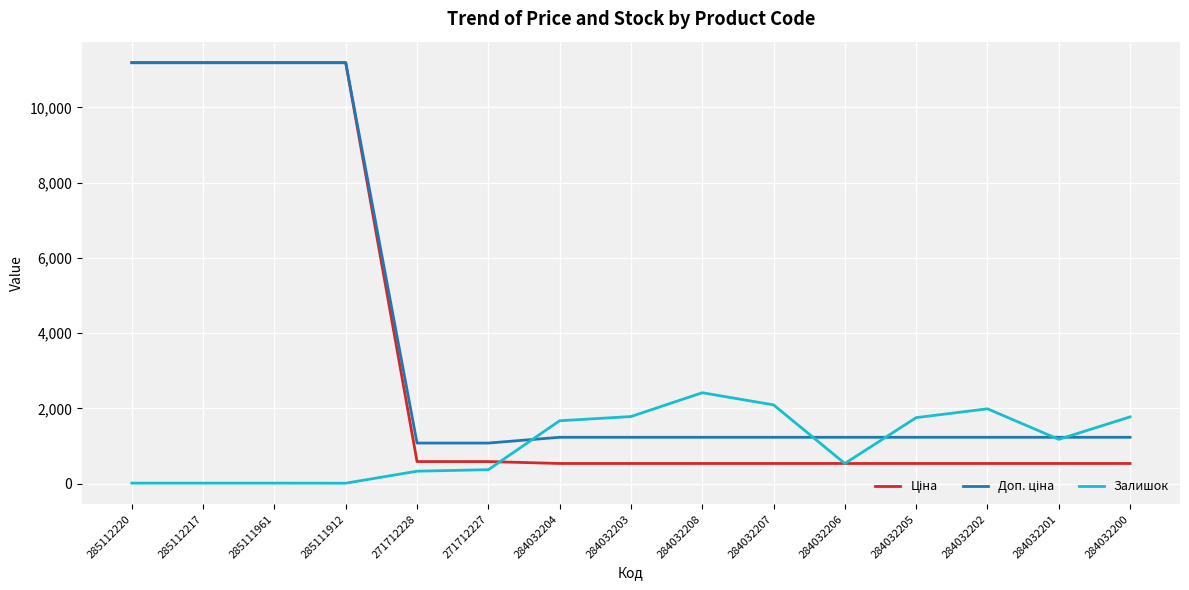

Which series changed the most between 271712228 and 284032204?

Залишок